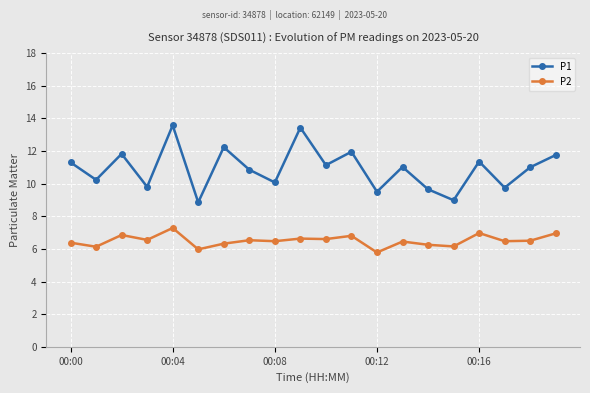

How many interior local valleys does the P1 series have?

8